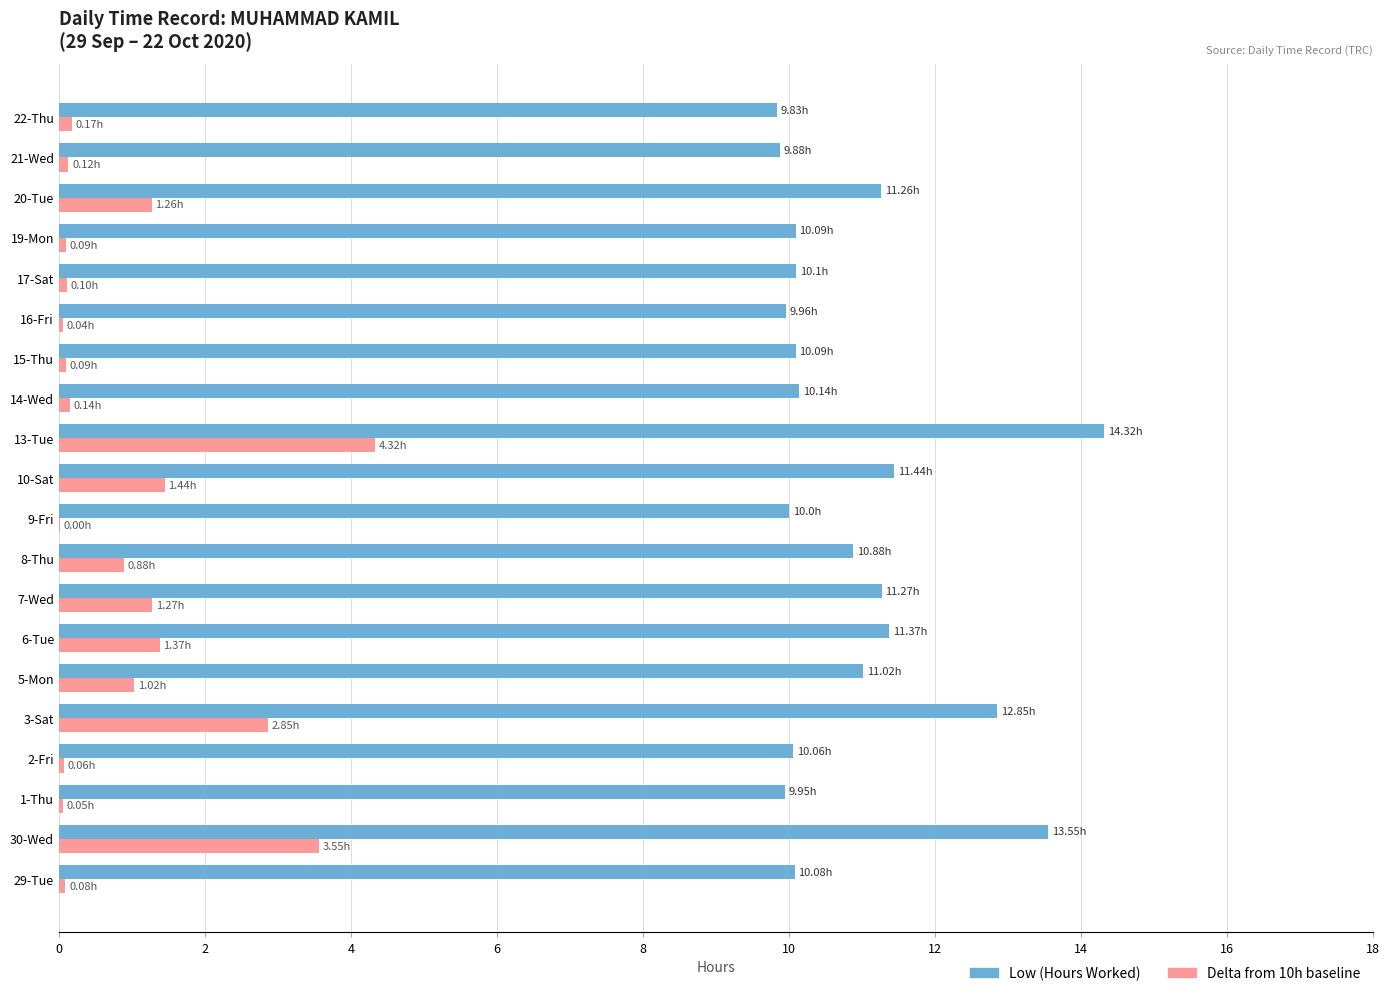

What is the total value across all series at 8-Thu?

11.8